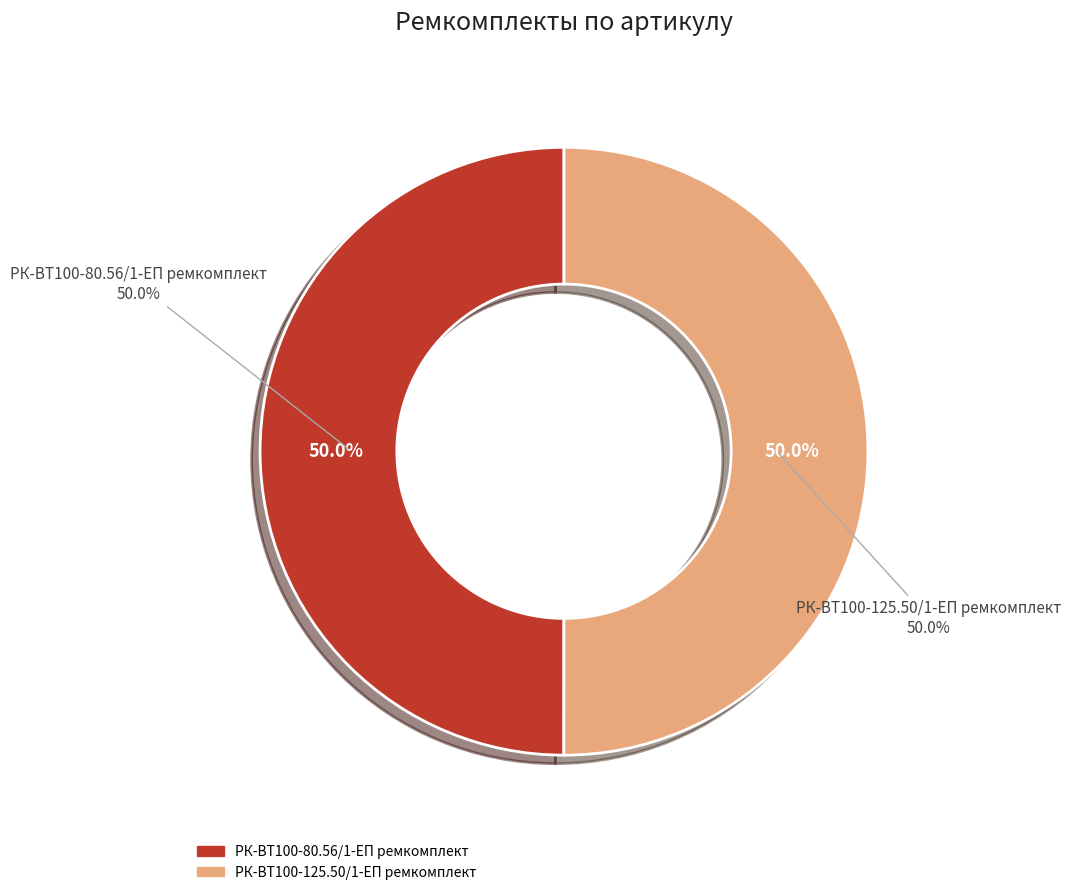

Which has a higher value, РК-ВТ100-80.56/1-ЕП ремкомплект or РК-ВТ100-125.50/1-ЕП ремкомплект?

РК-ВТ100-125.50/1-ЕП ремкомплект